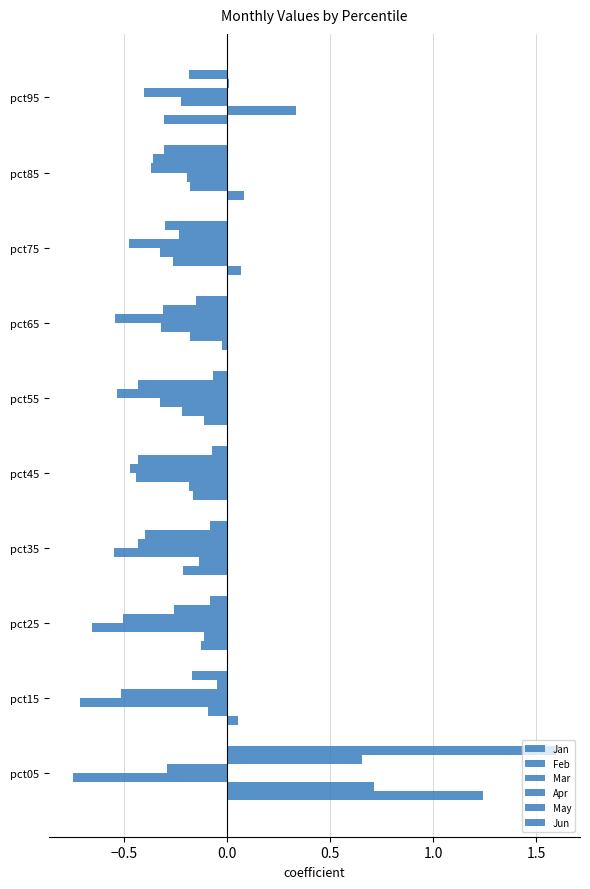

How many data points in Jun are above 0?

1